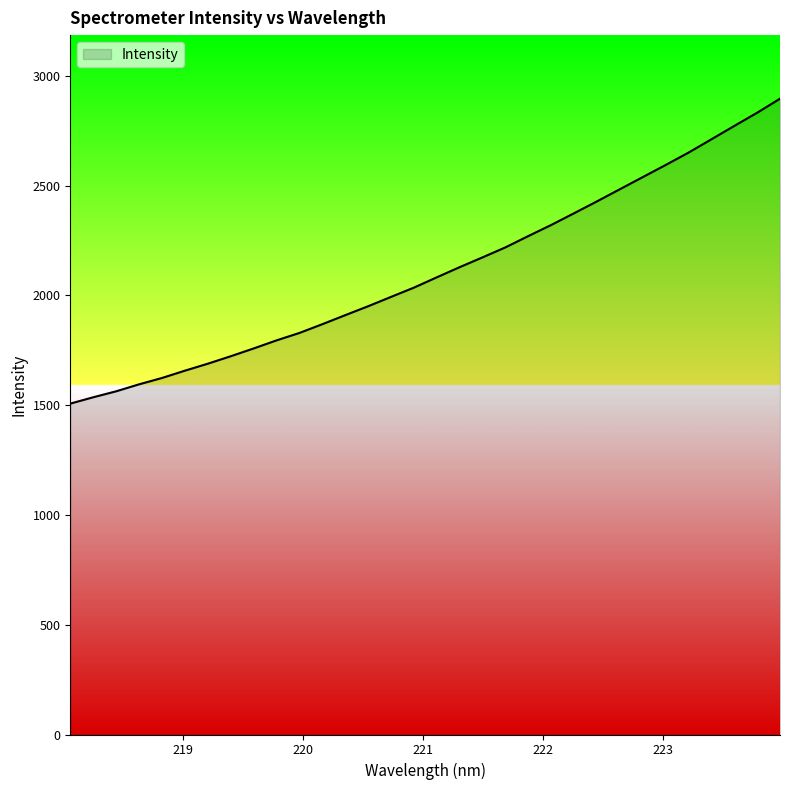

What is the greatest value displayed?

2896.5